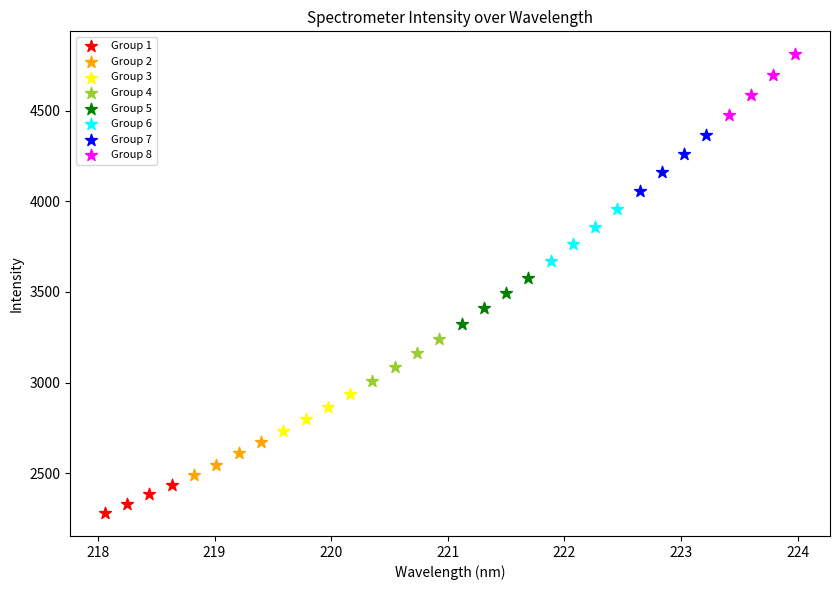

What are all the series names shown in the legend?

Group 1, Group 2, Group 3, Group 4, Group 5, Group 6, Group 7, Group 8